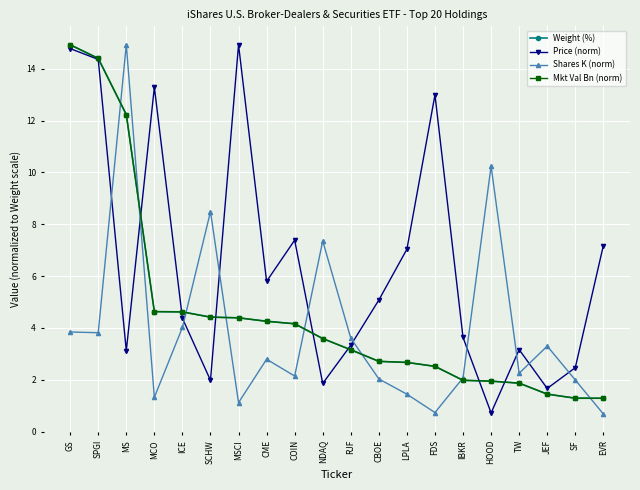

Is it true that Price (norm) equals 1.4 at SCHW?

False